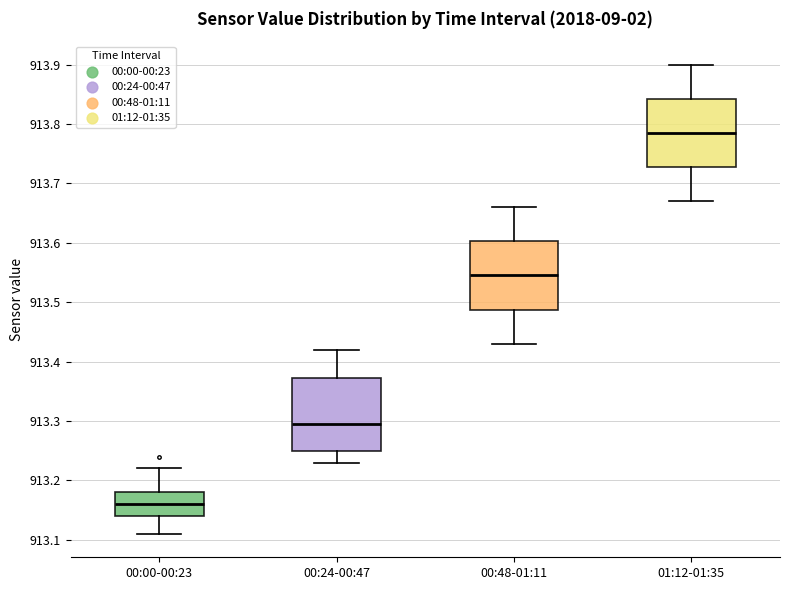

Which box's median line is the lowest?

00:00-00:23